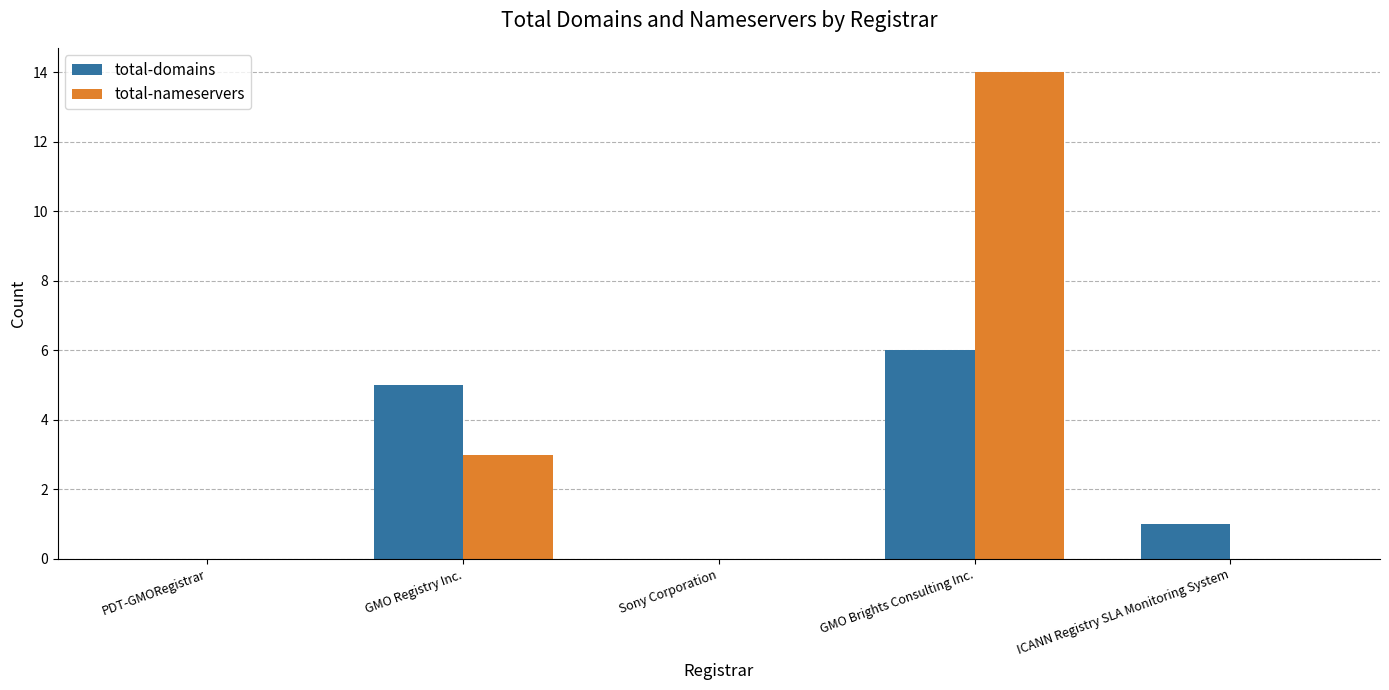

What is the total value across all series at GMO Brights Consulting Inc.?

20